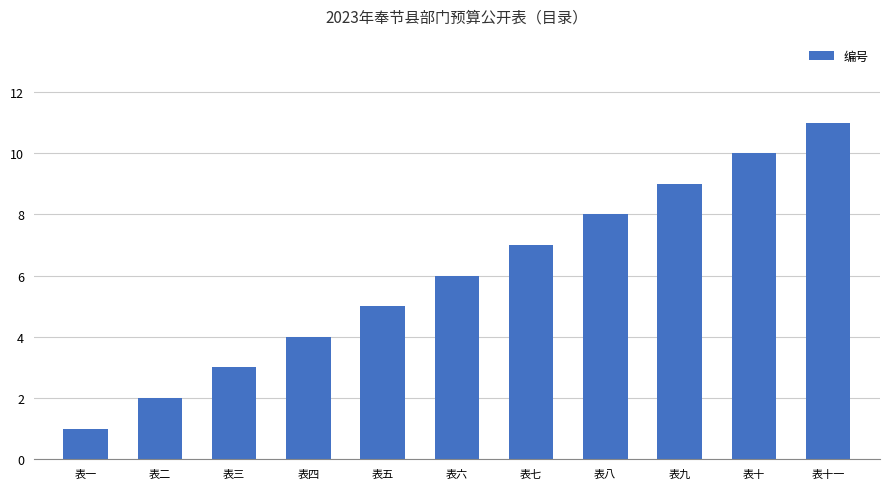

What is the label of the 2nd bar from the left?

表二